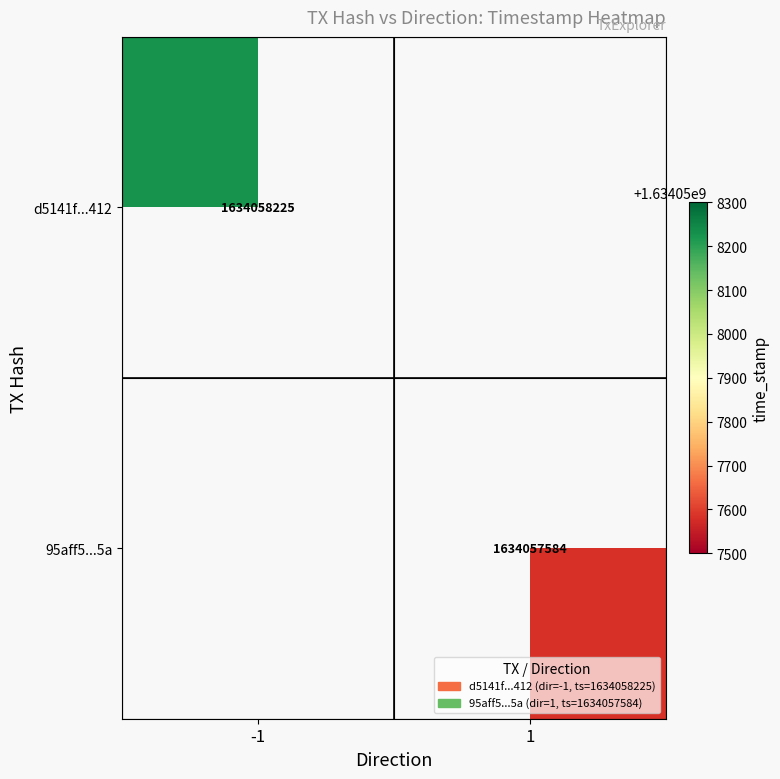

Which series has the widest spread of values?

d5141f1592e264fc84857c1aa8b7f4f1216e412